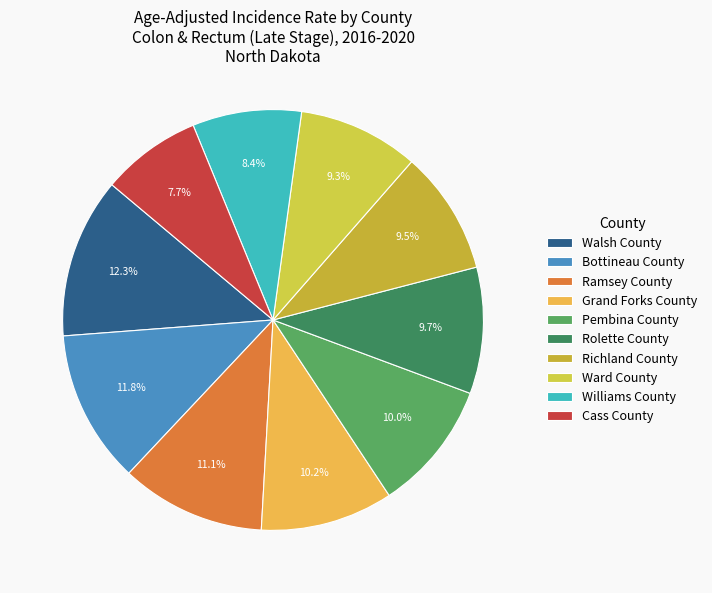

To the nearest percent, what percentage of the pie is Pembina County?

10%